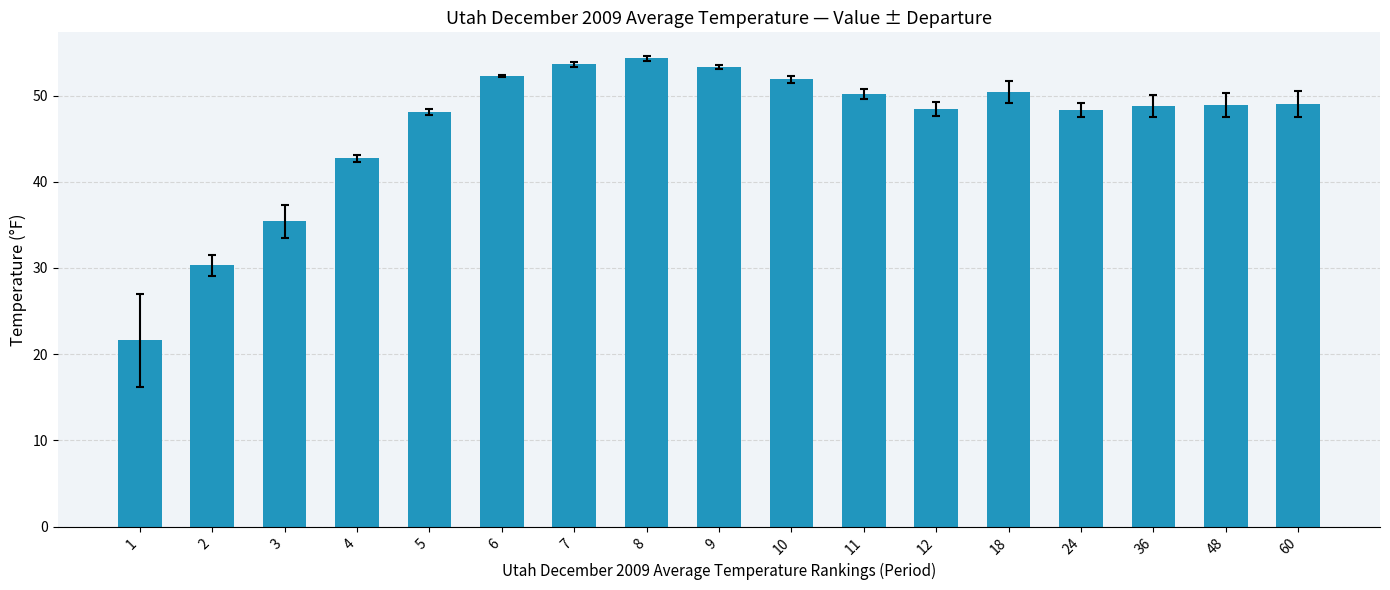

What is the average value?

46.3